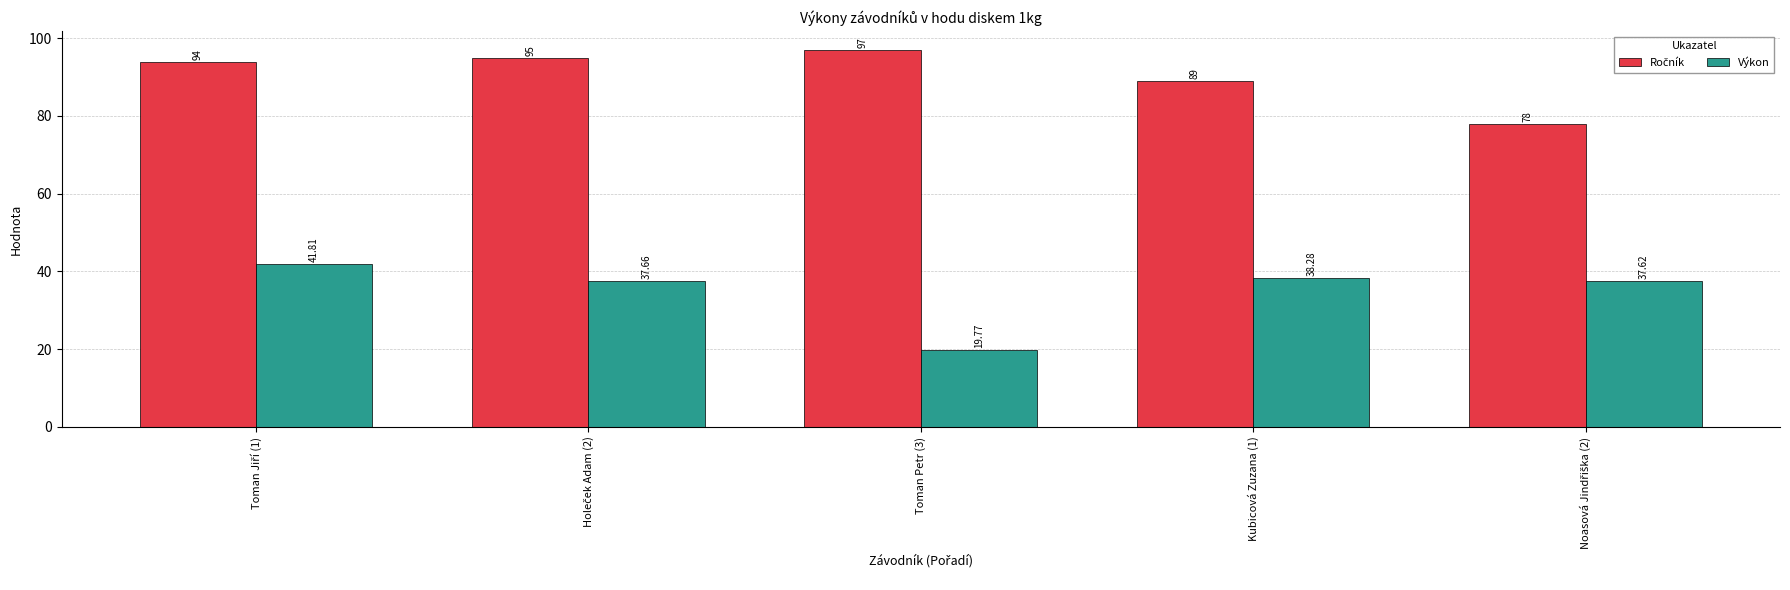

What is the difference between the maximum and minimum values in the Výkon series?

22.0